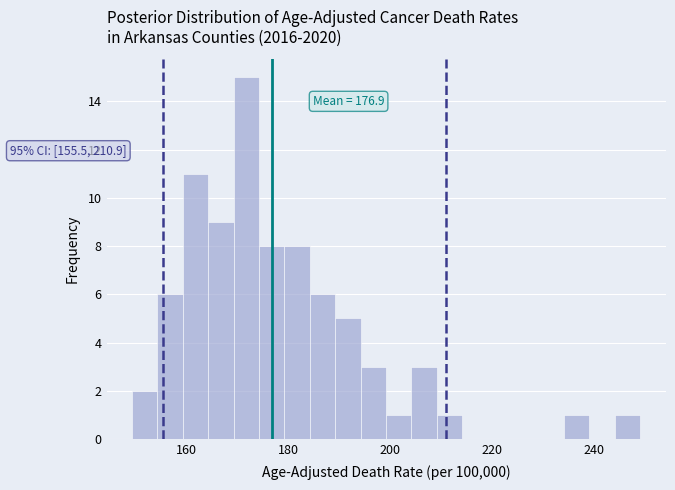

Around what value on the x-axis is the tallest bar? Give the approximate position of its centre, as read against the axis.

172